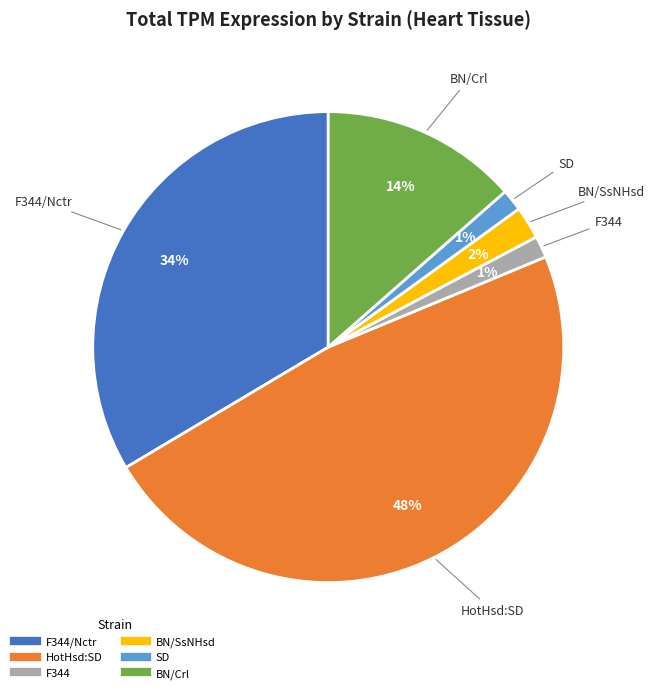

How many segments does this pie chart have?

6